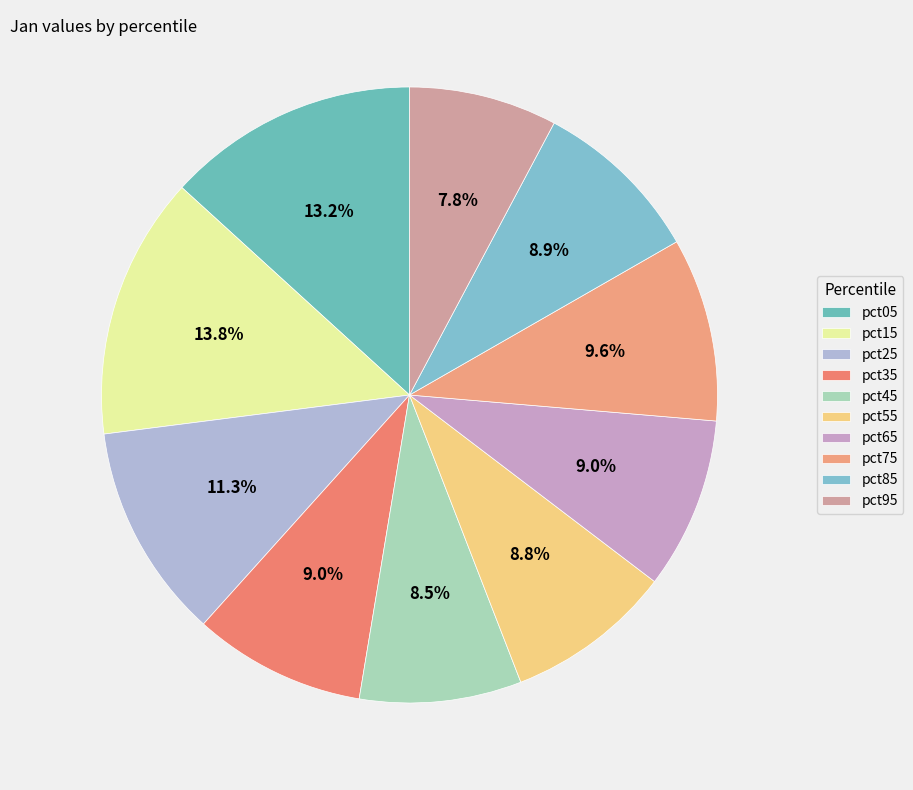

Which category has the biggest portion of the pie?

pct15